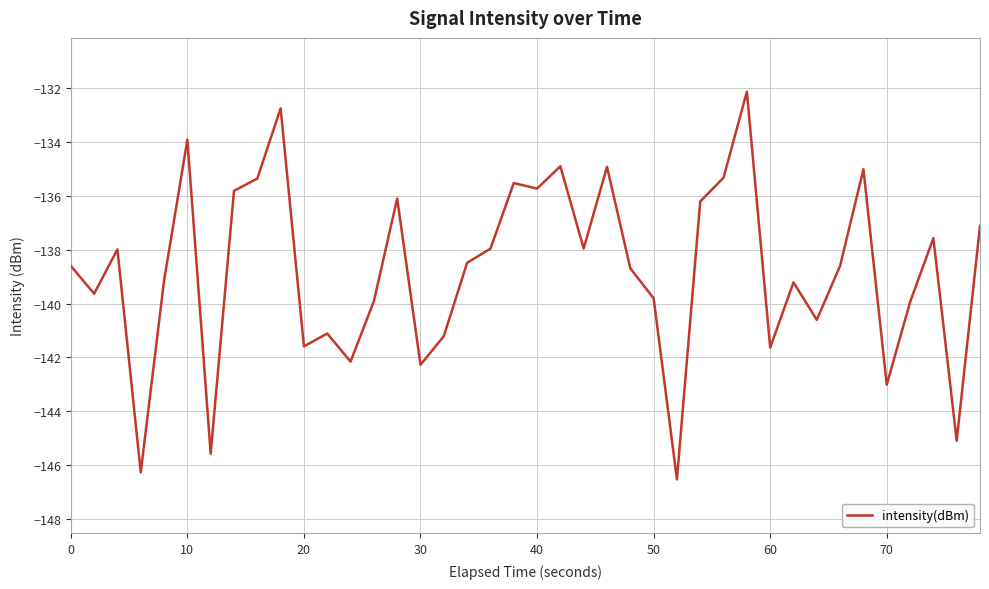

How many lines are shown in the chart?

1